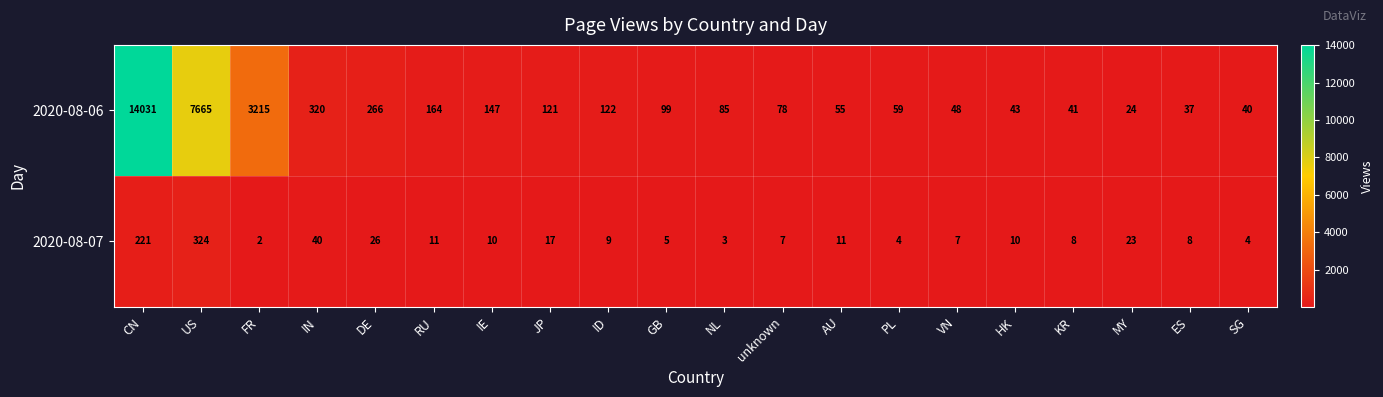

Which series changed the most between ID and unknown?

2020-08-06